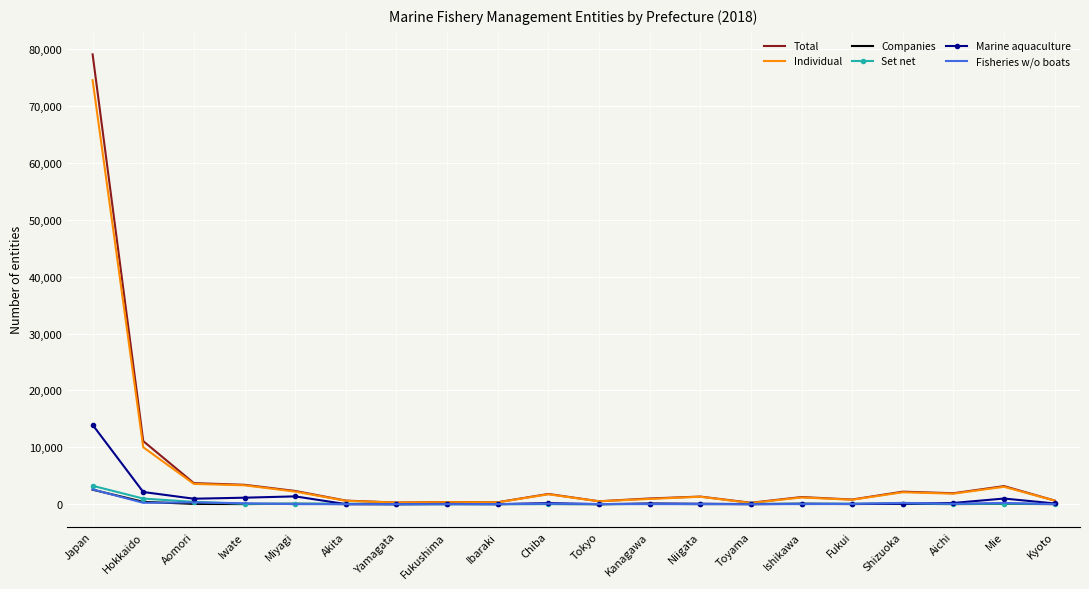

The value of Individual at Aichi is 1849. True or false?

True